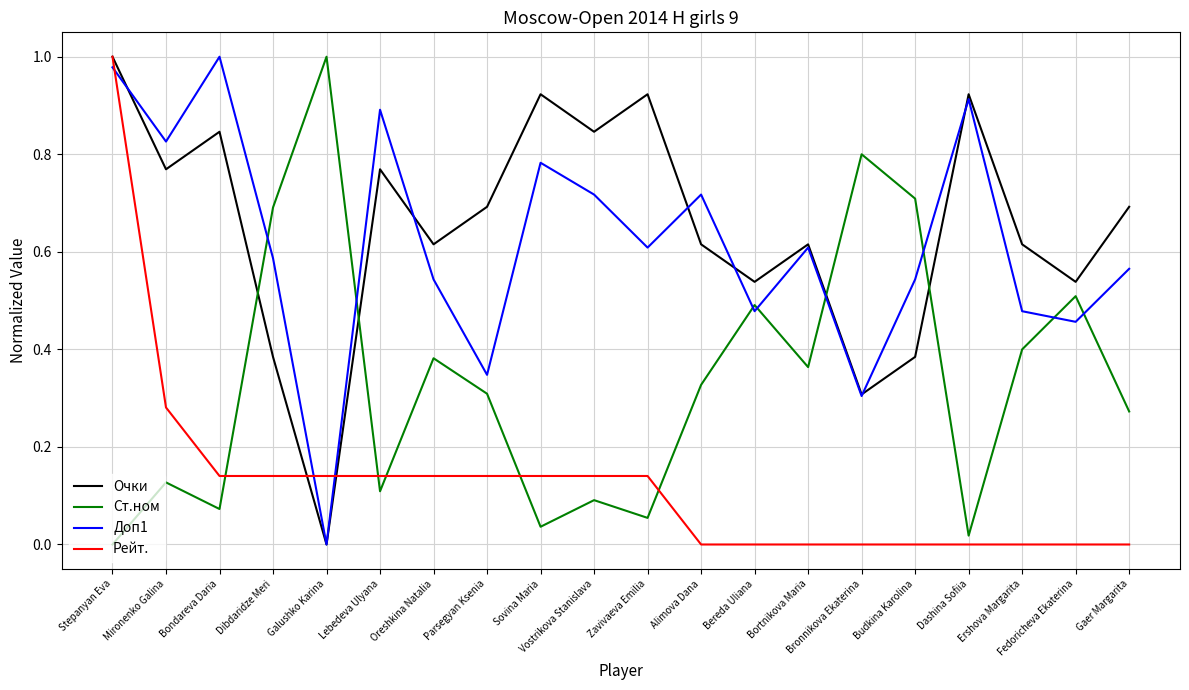

Is it true that Ст.ном equals 0.2 at Budkina Karolina?

False